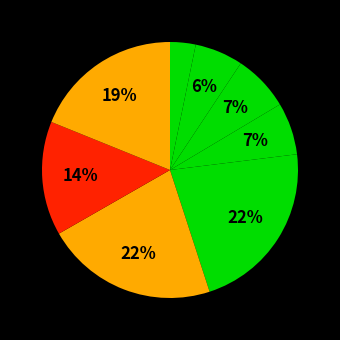

Which category has the smallest portion of the pie?

1